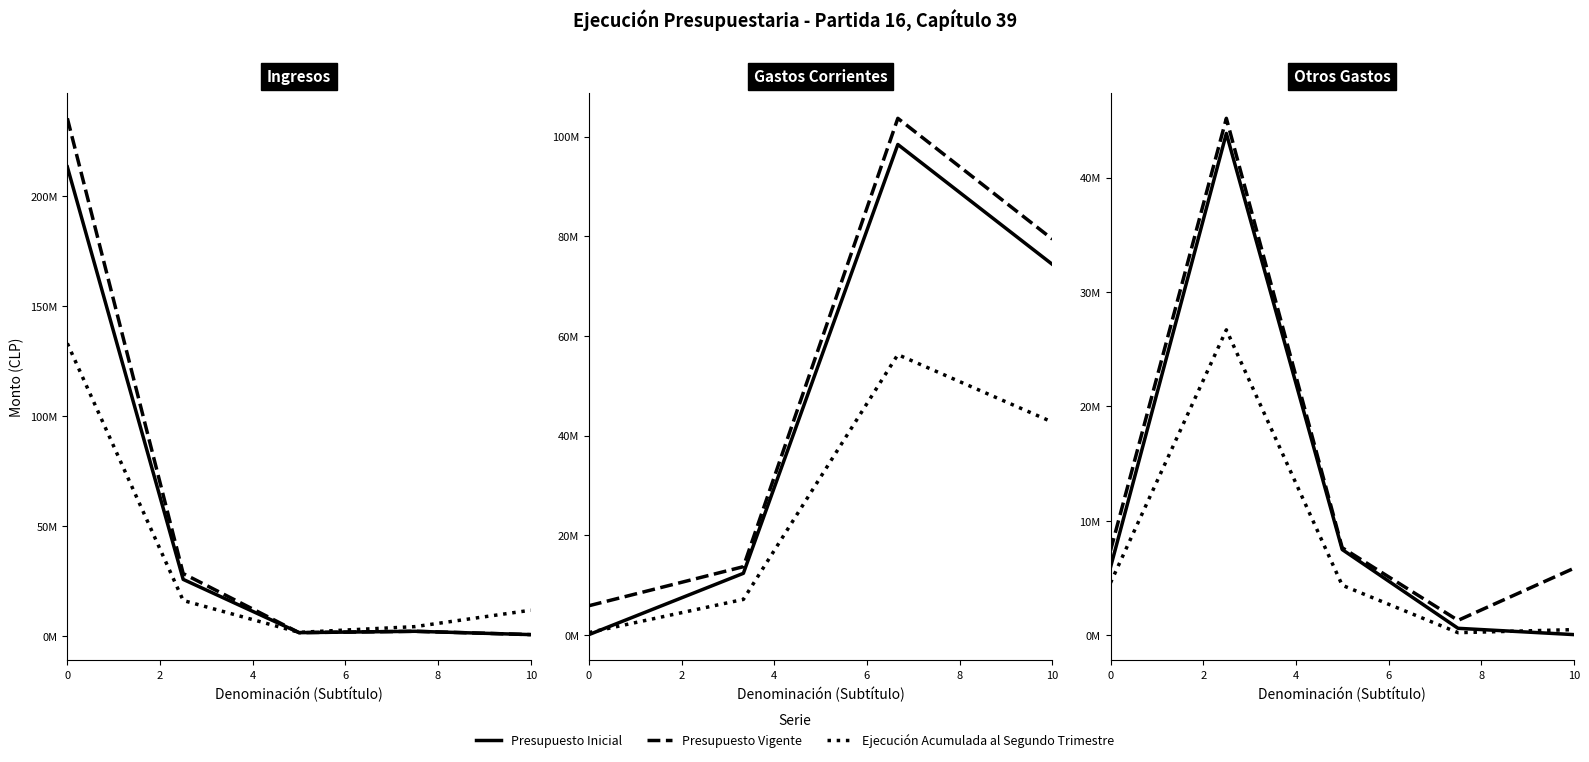

The value of Presupuesto Inicial at 6 is 603404. True or false?

True